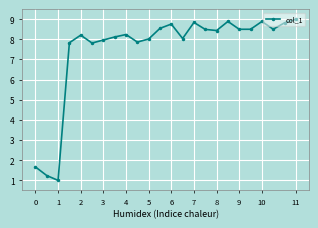

What is the maximum value shown in the chart?

9.0